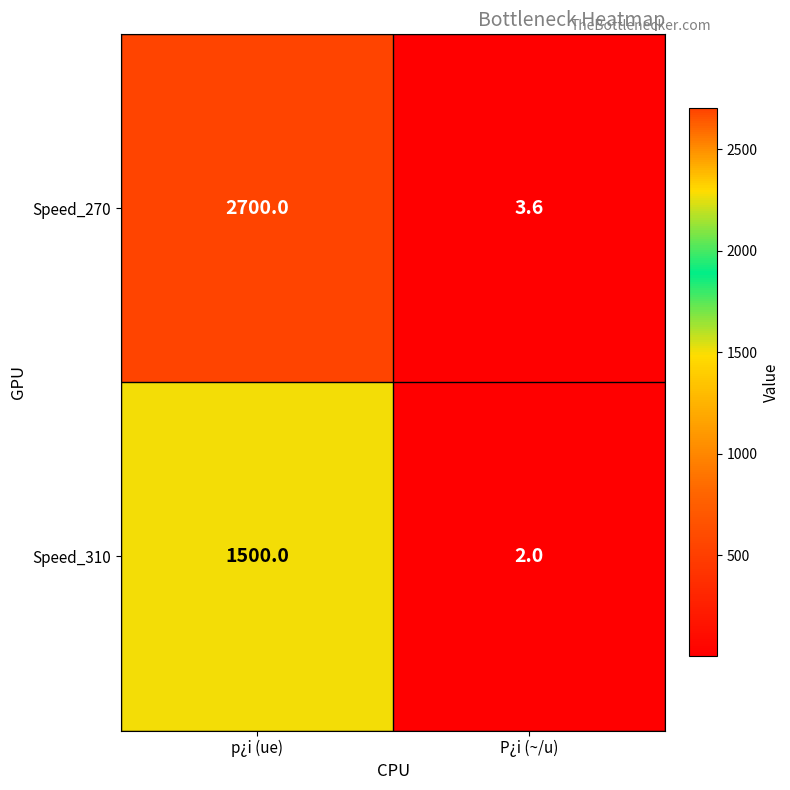

What is the difference between the Speed_270 values at p¿i (ue) and P¿i (~/u)?

2696.4